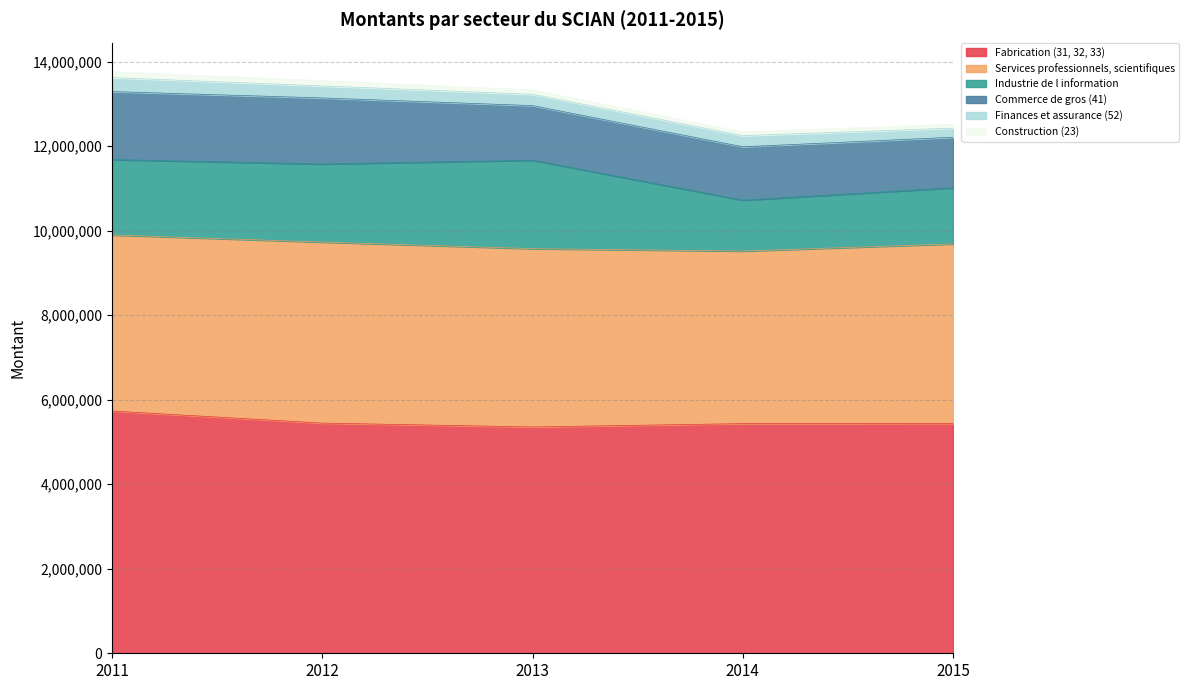

Which series has the largest range (max minus min)?

Industrie de l information